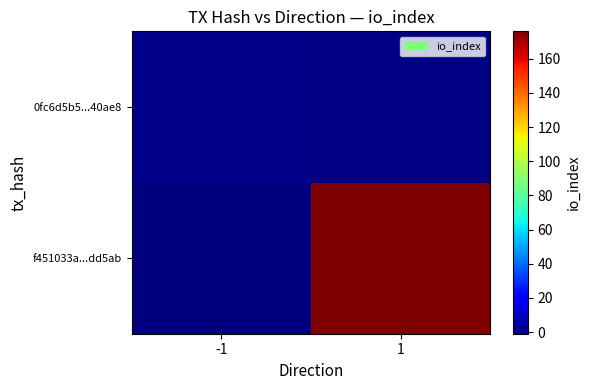

At which category is the sum across all series the highest?

1